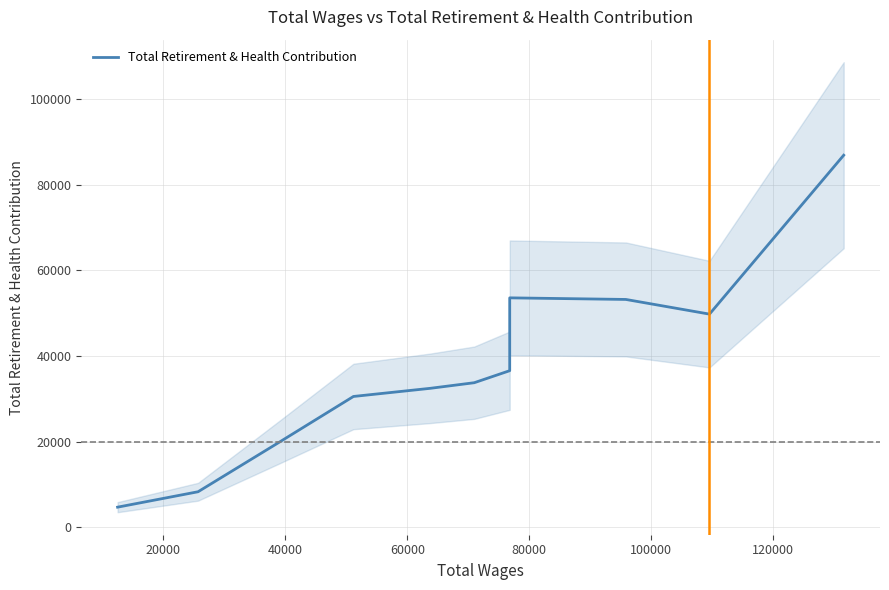

Reading left to right, extract all data points from this chart.

4715	8314	19903	30548	32448	33757	36564	53562	53189	49765	86848